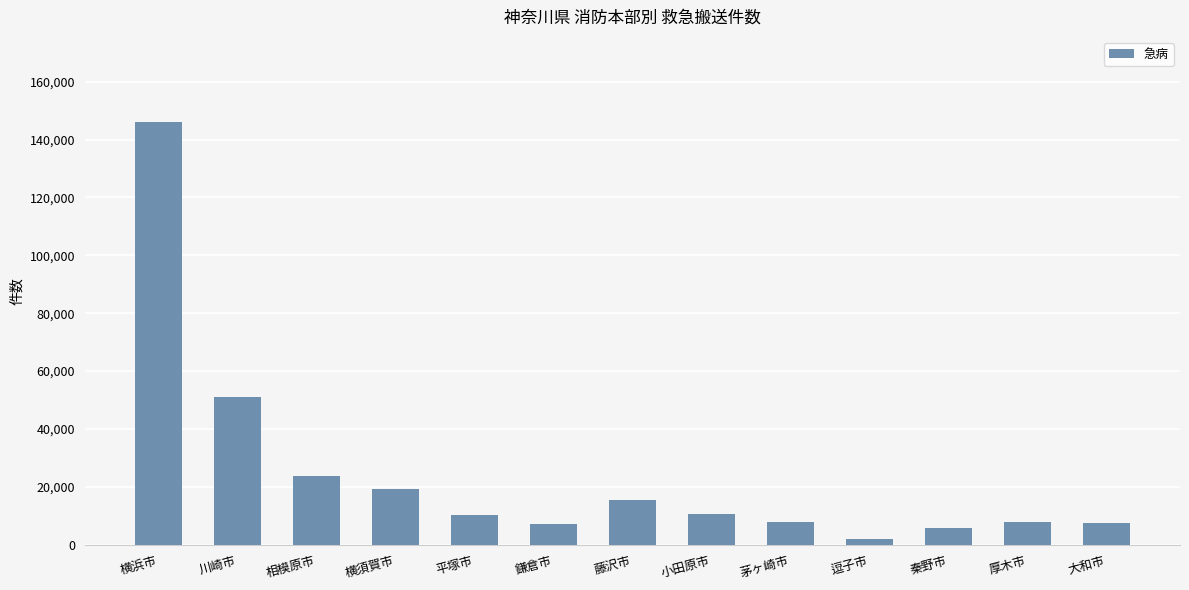

How many bars are there in total?

13